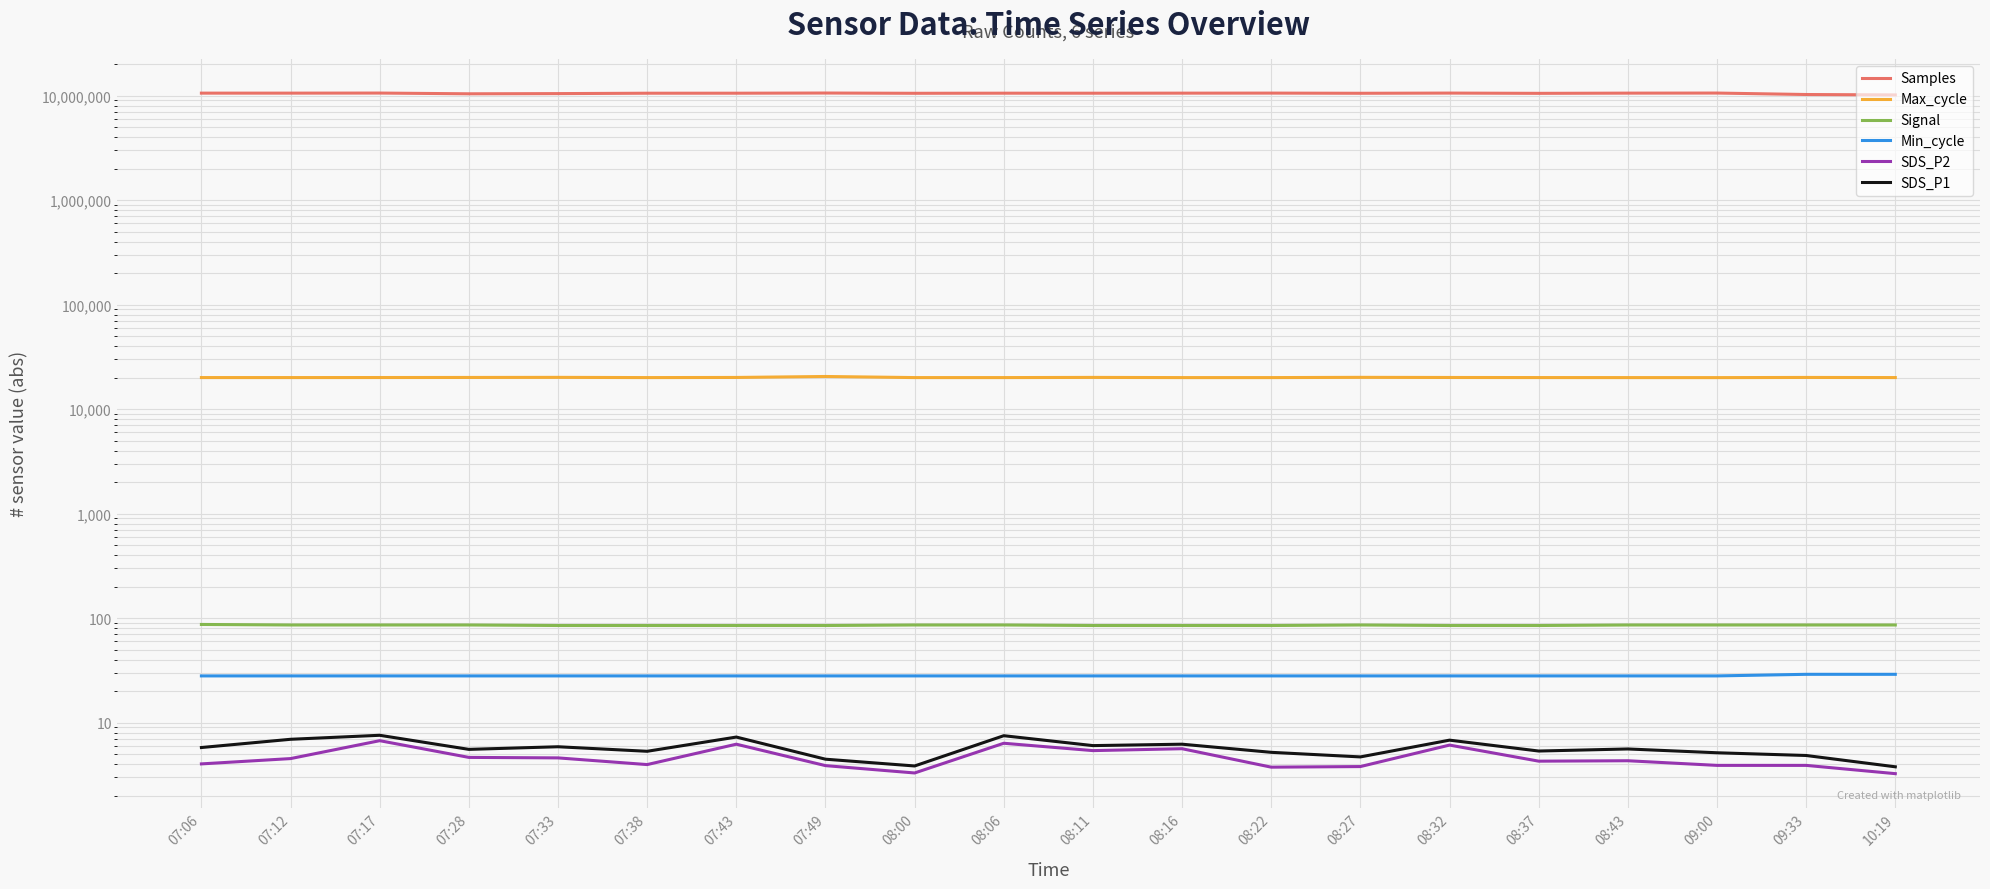

The Max_cycle series shows 20132.0 at 07:33. True or false?

True